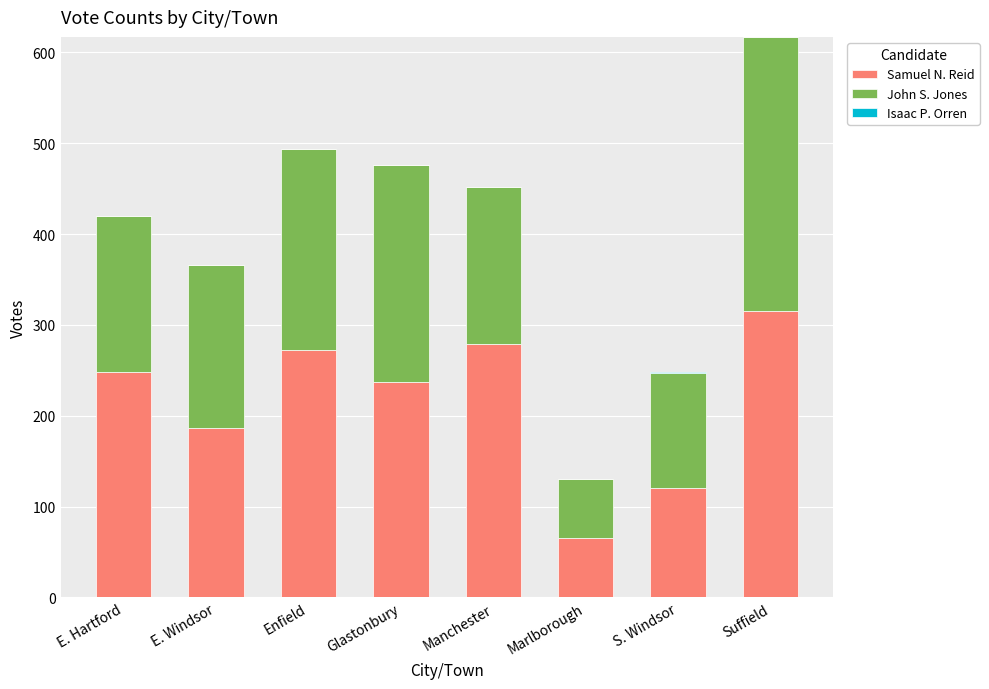

At which category is the sum across all series the highest?

Suffield